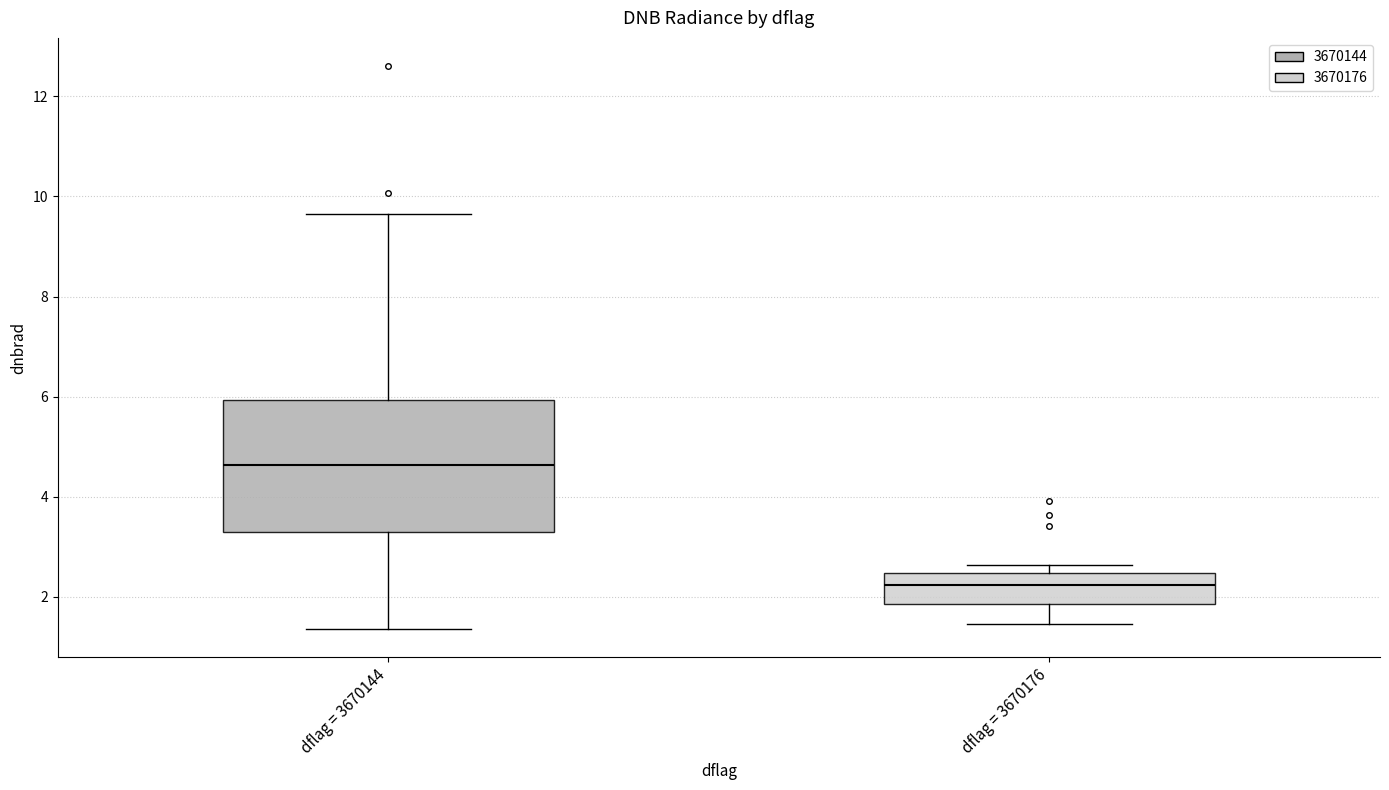

Where is the upper edge of the box for dflag = 3670144 on the y-axis? The values are not printed on the chart, so give them approximately, as read against the axis.

6.0